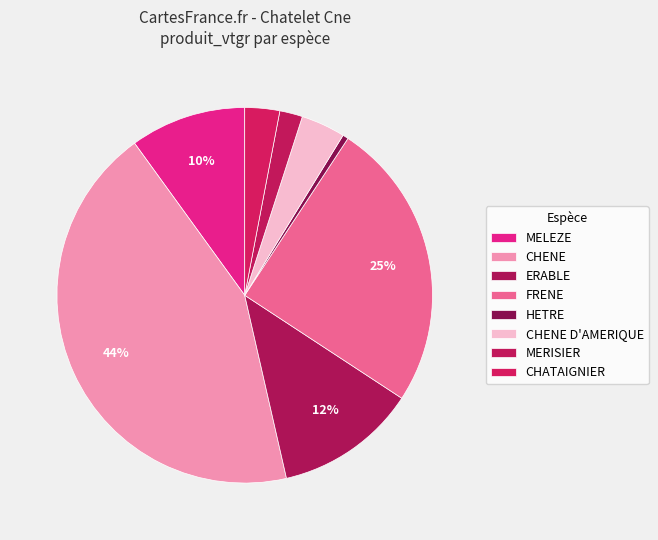

How many segments does this pie chart have?

8